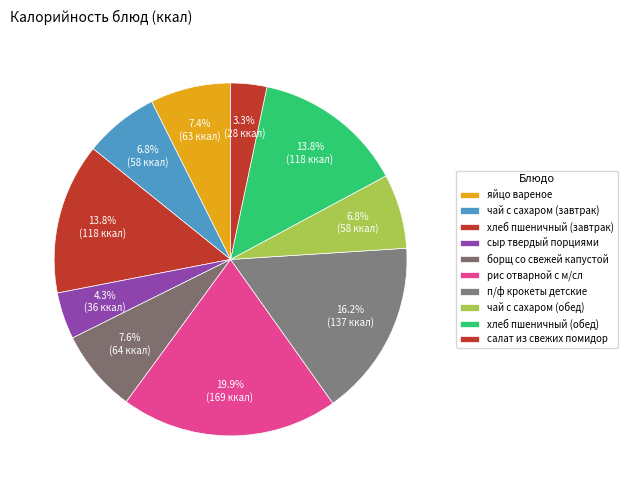

What percentage do борщ со свежей капустой and сыр твердый порциями together represent?

11.9%